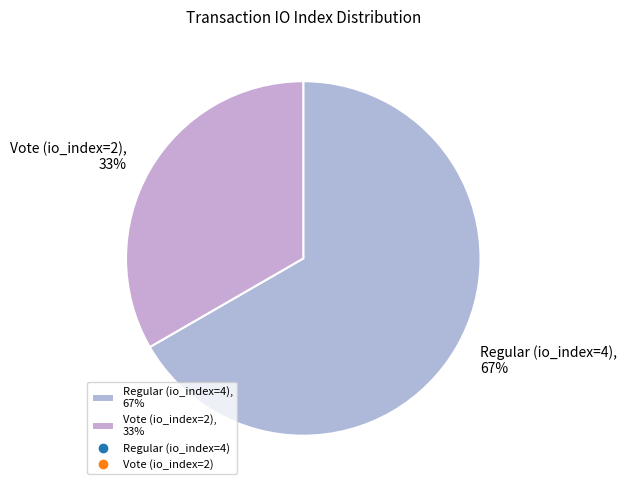

Which has a higher value, Regular (io_index=4) or Vote (io_index=2)?

Regular (io_index=4)